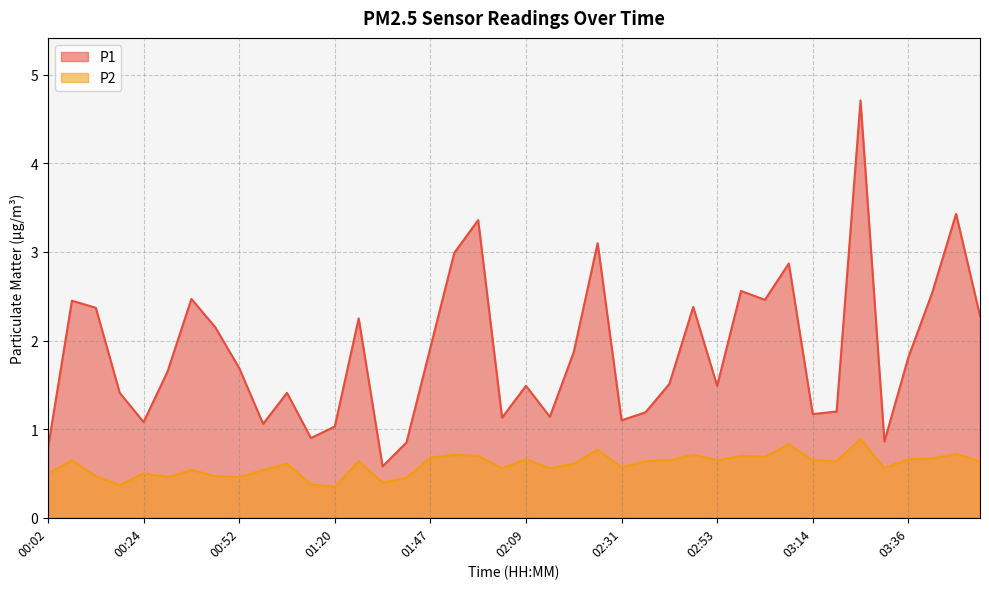

Which category has the lowest value in the P2 series?

01:20